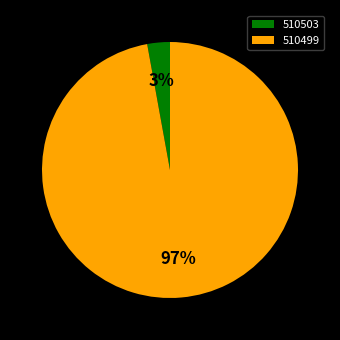

To the nearest percent, what is the difference between the 510503 and 510499 slice percentages?

94%